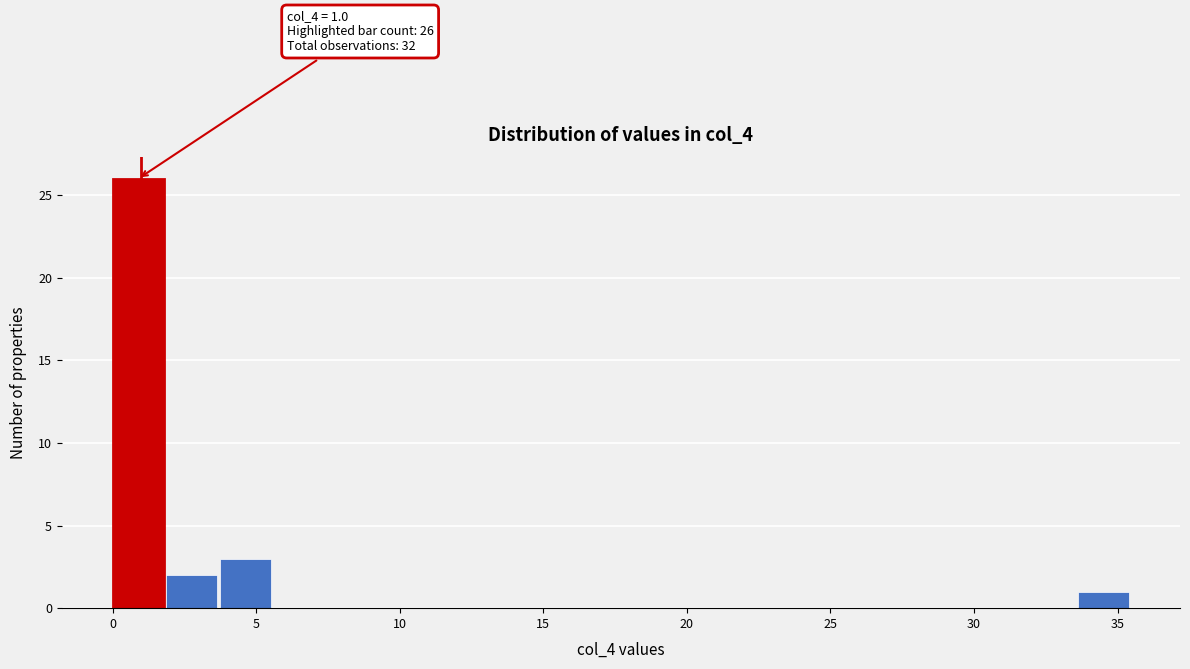

Read against the x-axis, roughly where is the centre of the tallest bar?

1.0